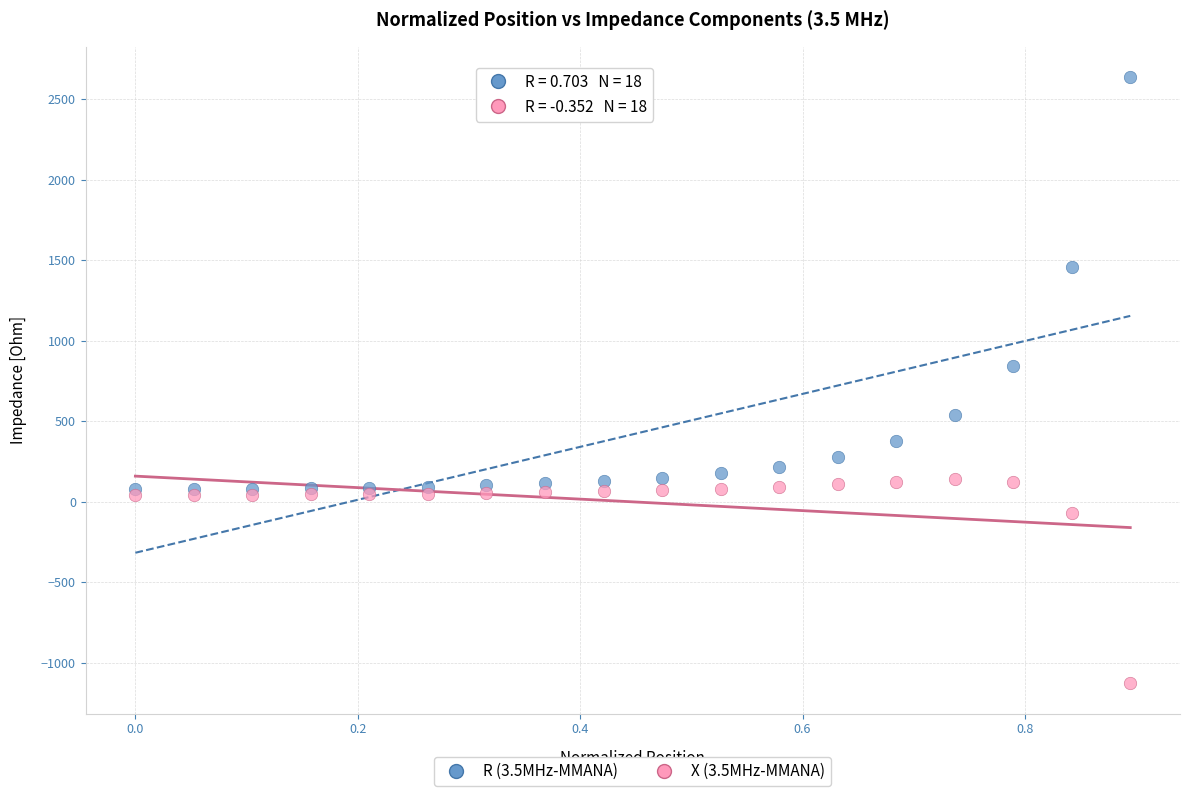

Across all series, what Y value is closest to 754?

844.0